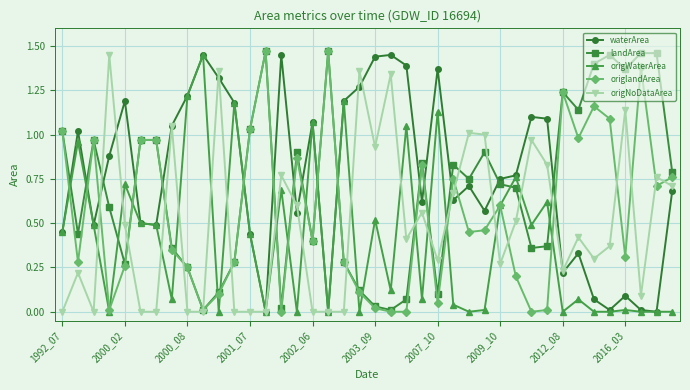

True or false: origlandArea and waterArea intersect in this chart.

True